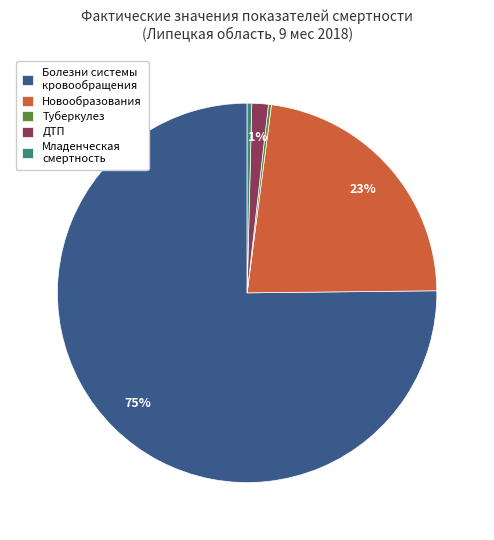

Which slice is the largest?

Болезни системы кровообращения